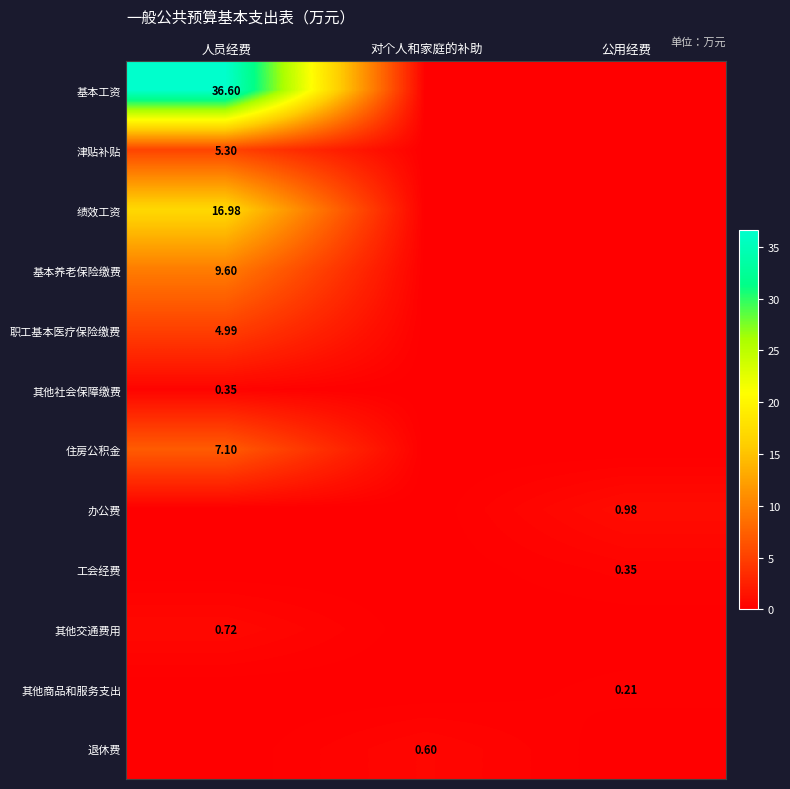

Is the value of 住房公积金 at 人员经费 greater than the value of 其他社会保障缴费 at 人员经费?

Yes